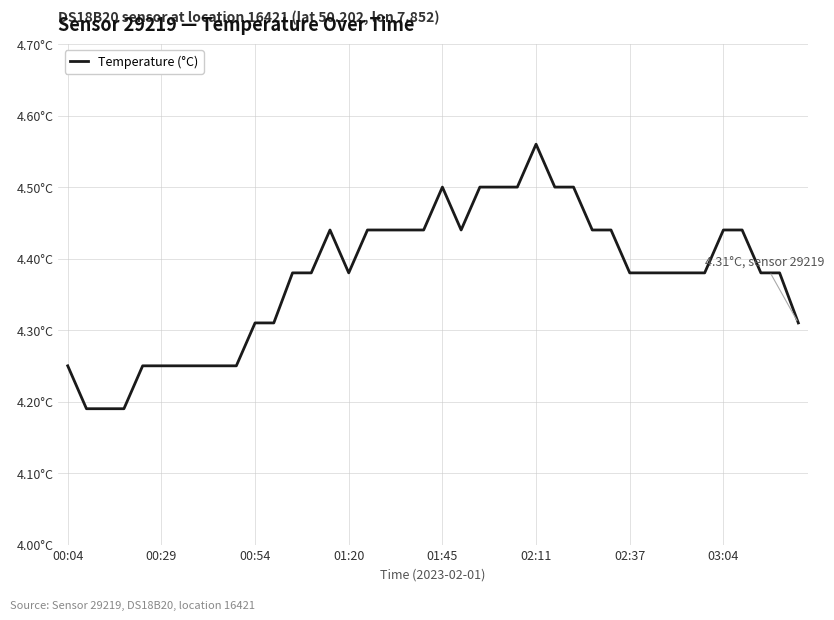

At which label is the value closest to 4?

00:29